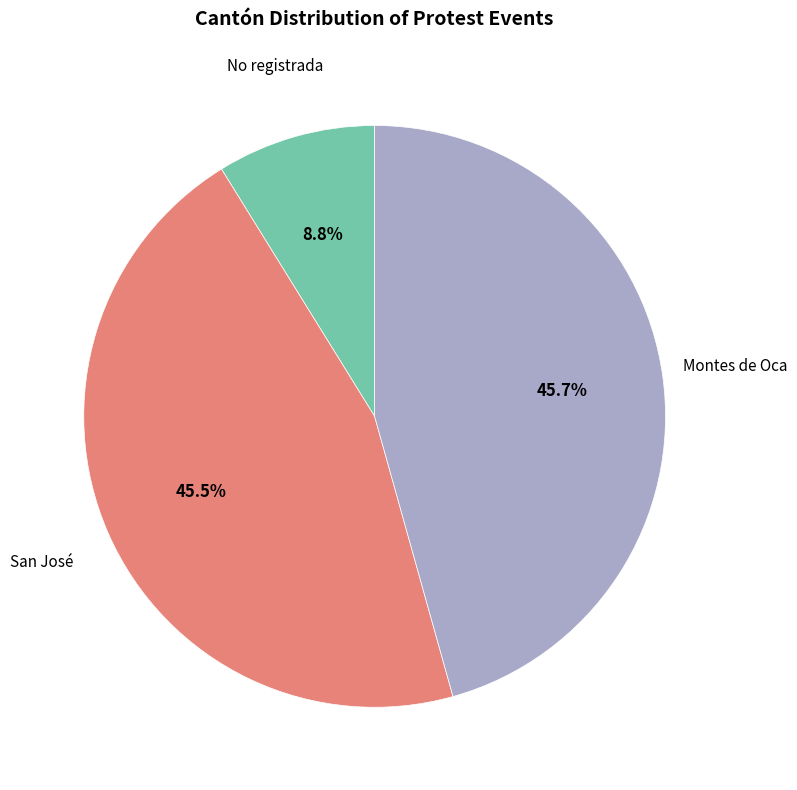

Is there a majority slice in this chart?

No